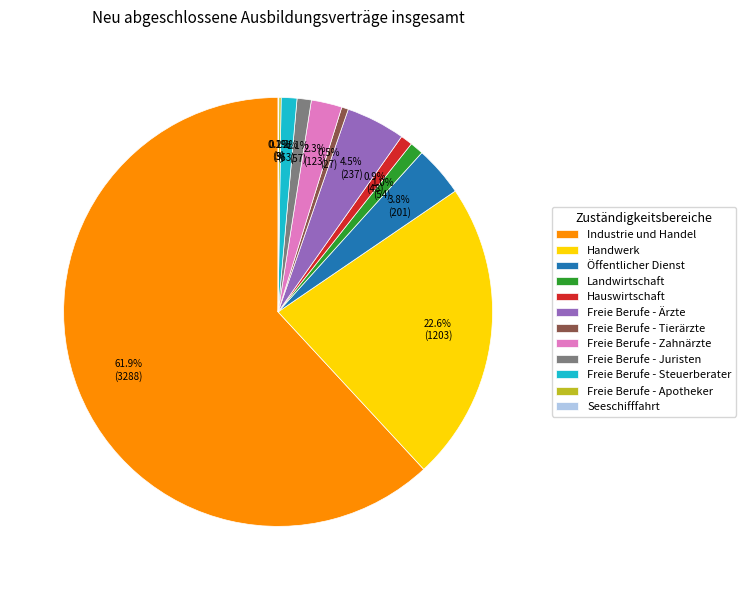

What is the total percentage of Landwirtschaft and Freie Berufe - Tierärzte?

1.5%